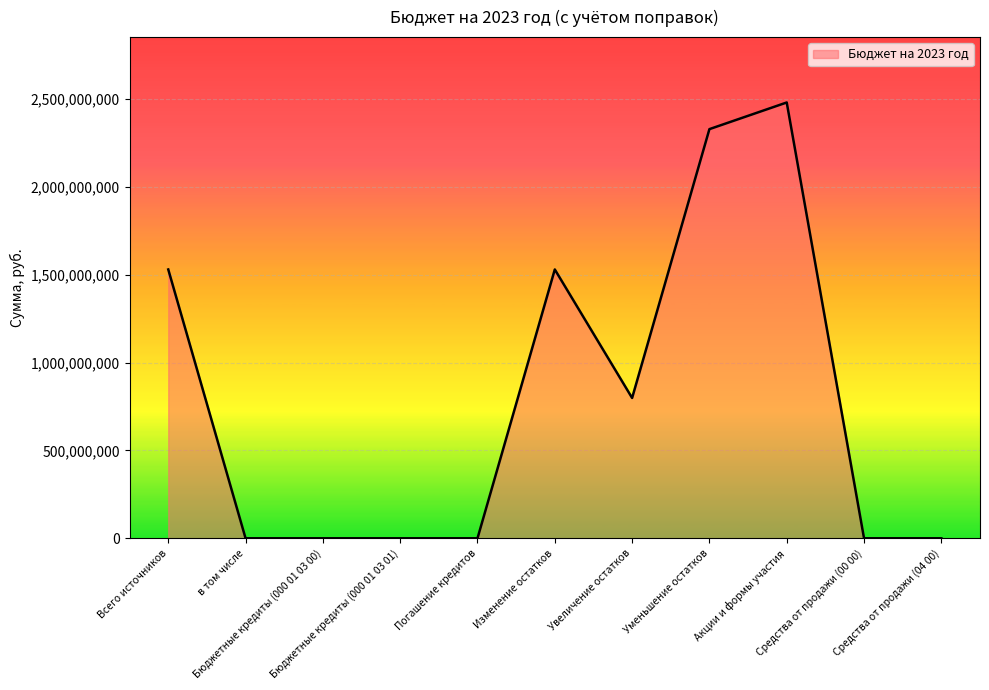

Count the number of data series in this chart.

1